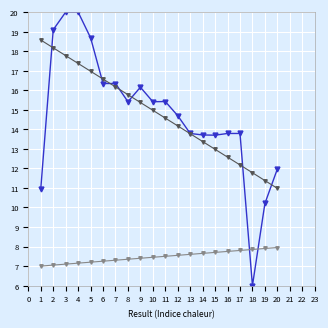

What is the greatest value displayed?

20.0